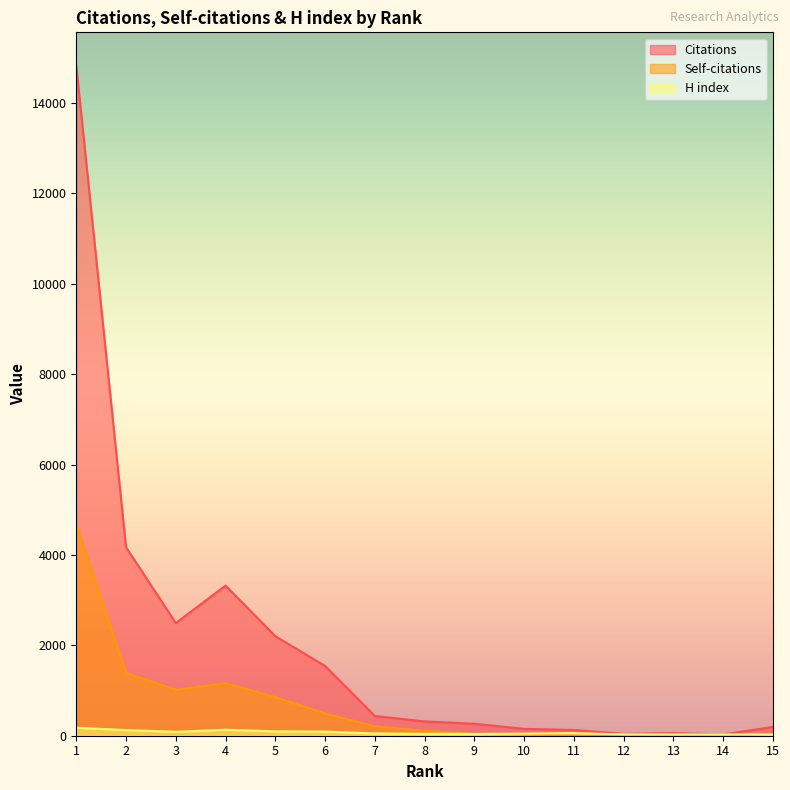

How many data points in Self-citations are above 109?

7